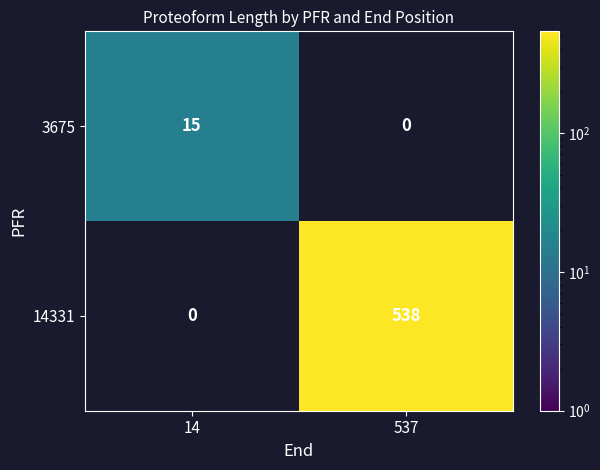

Which series has the largest total across all categories?

14331